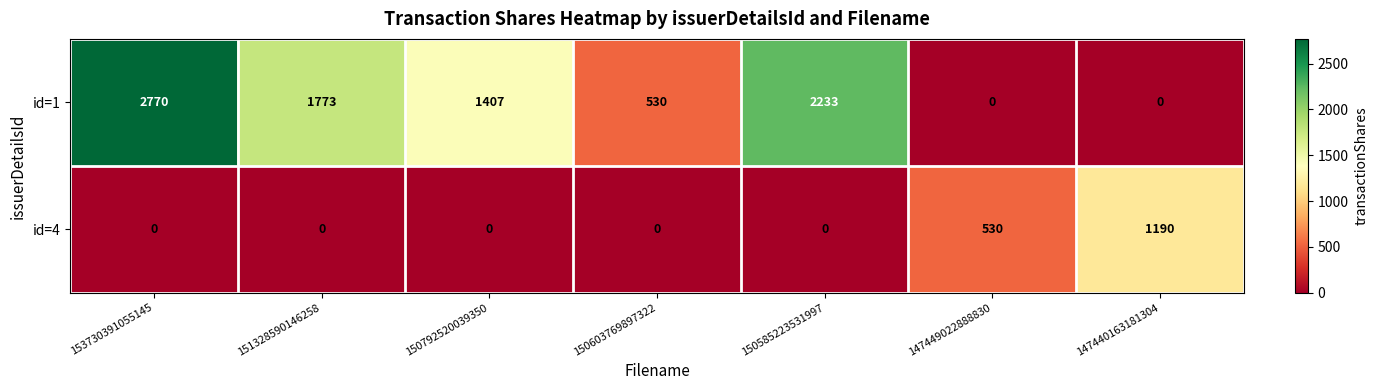

What is the difference between the second highest and minimum values in the id=4 series?

530